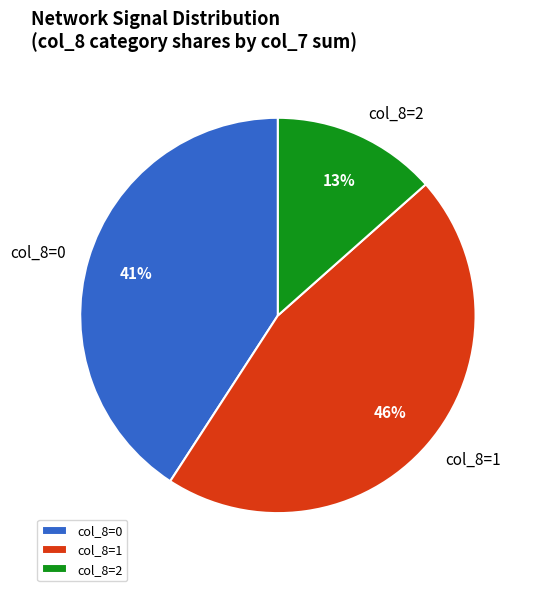

What is the ratio of the value at col_8=0 to the value at col_8=1?

0.9